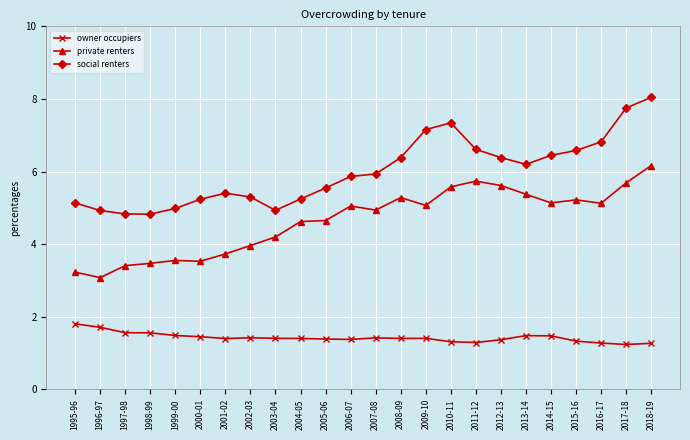

Rank the series by their average value, from lowest to highest.

owner occupiers, private renters, social renters